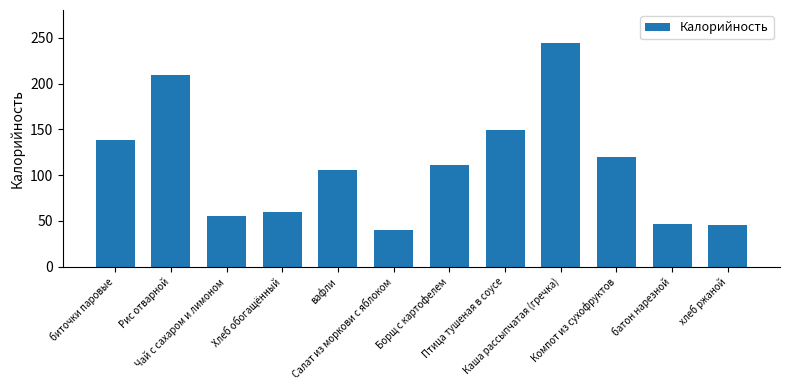

What is the label of the 6th bar from the right?

Борщ с картофелем